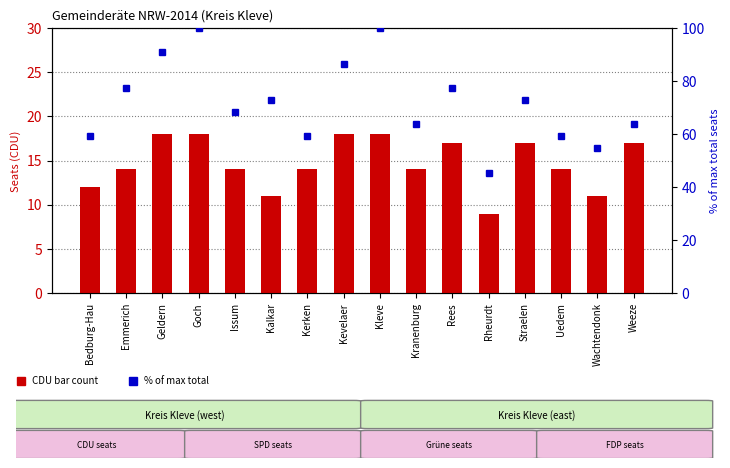

Which series has the widest spread of values?

col_1 (% of max)